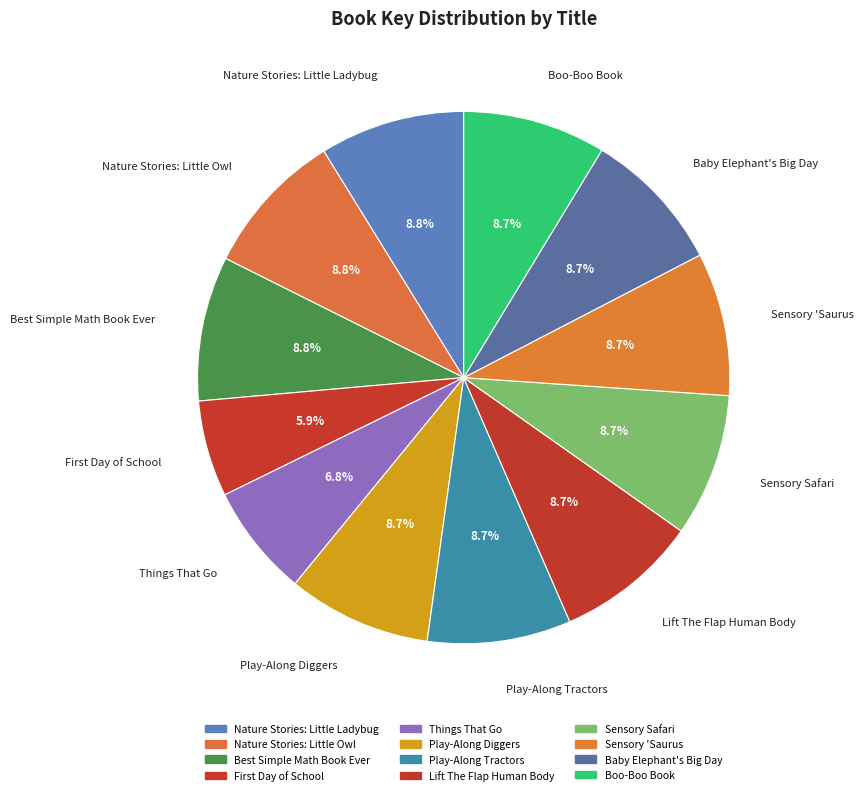

How many slices are in this pie chart?

12